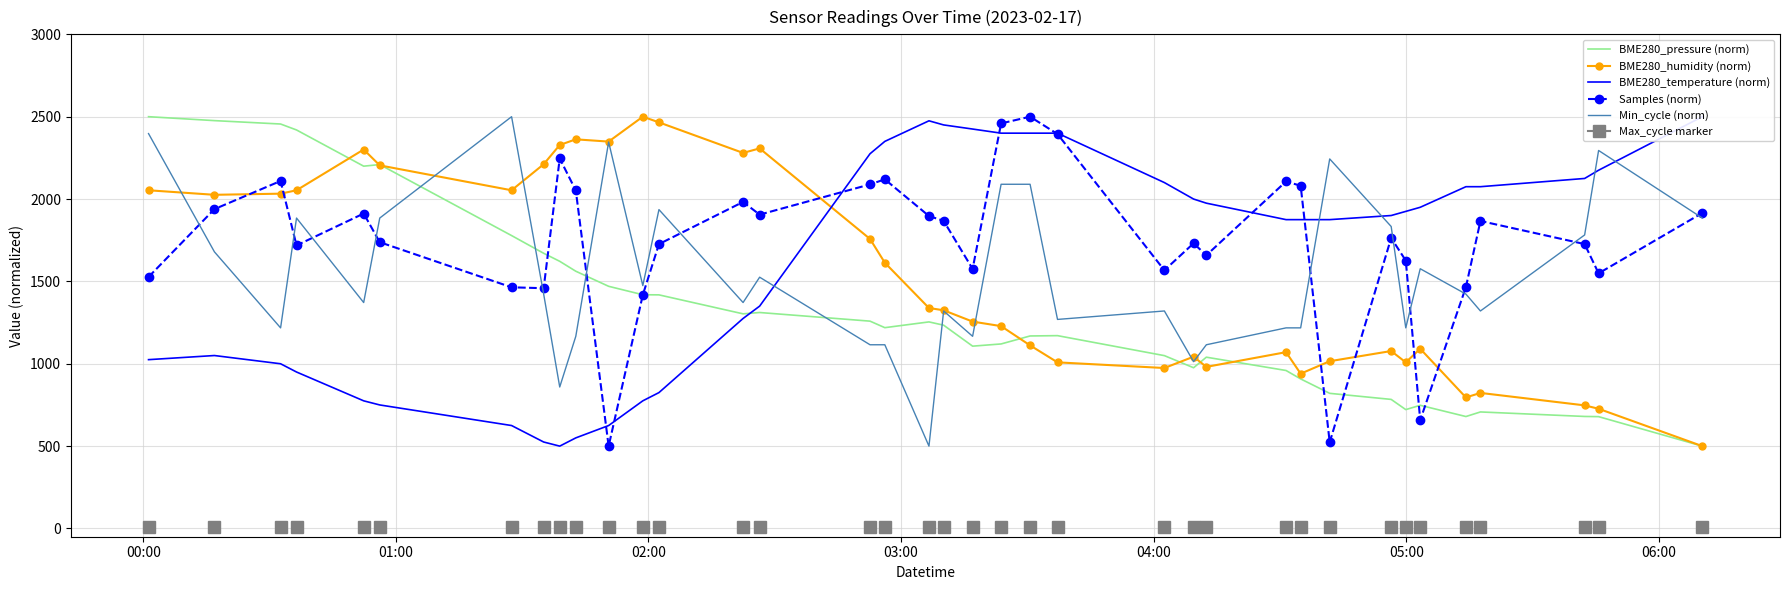

What is the minimum value for BME280_pressure (norm)?

500.0